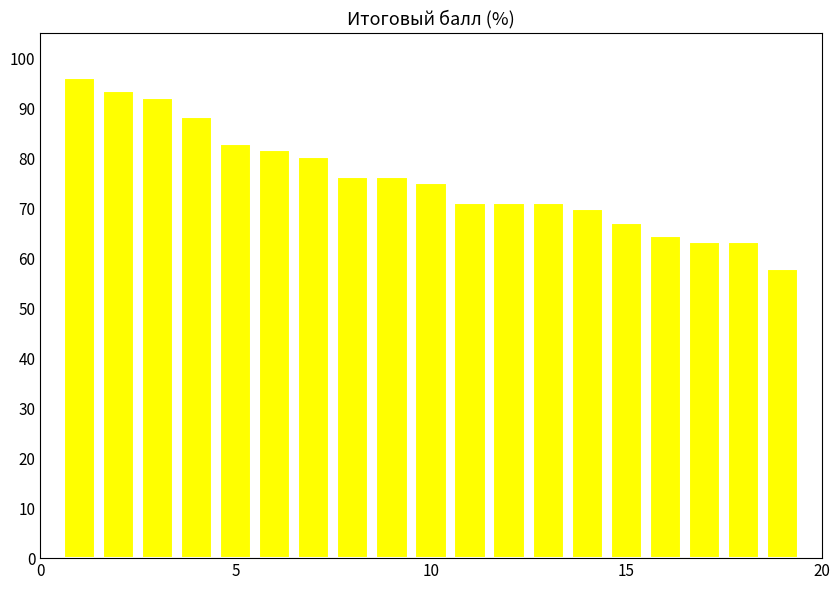

What is the value of the 6th bar from the left?

81.6